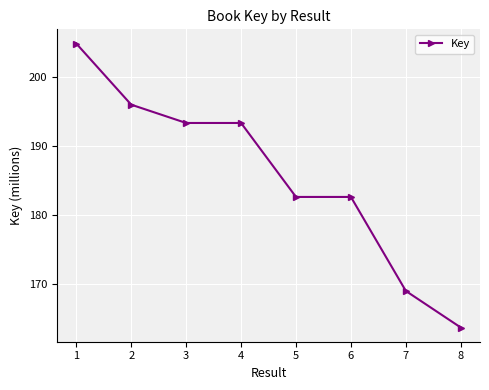

Where does the data first go above 193?

1